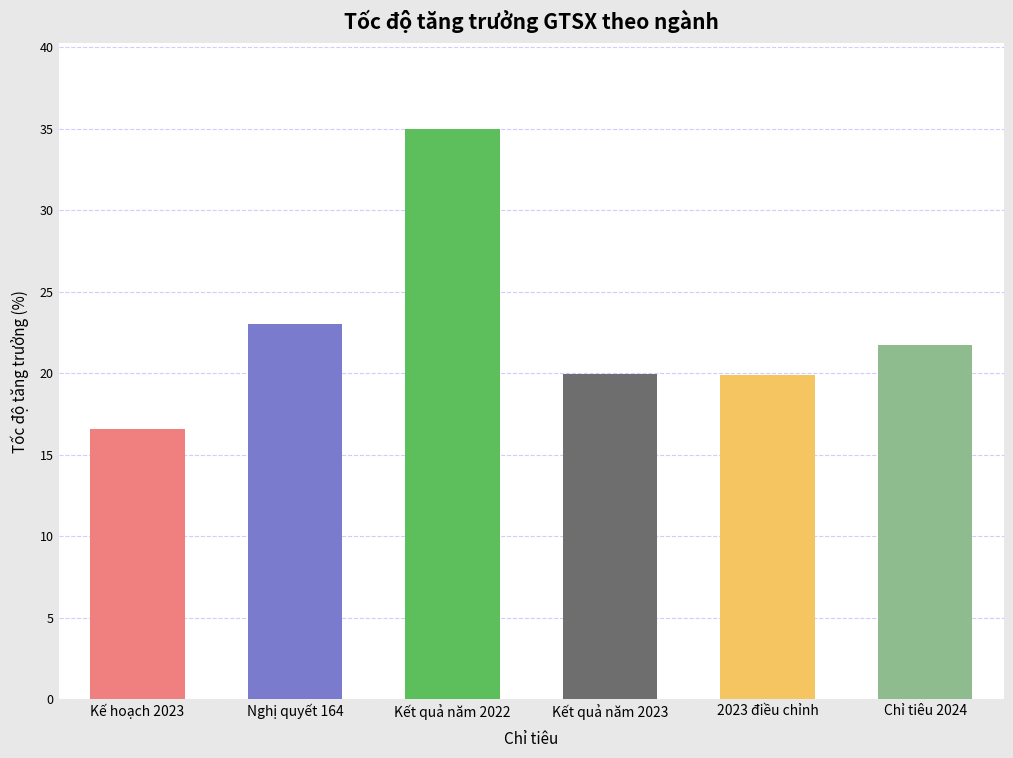

Reading left to right, what are all the values shown in this chart?

16.6	23.0	35.0	19.9	19.9	21.7